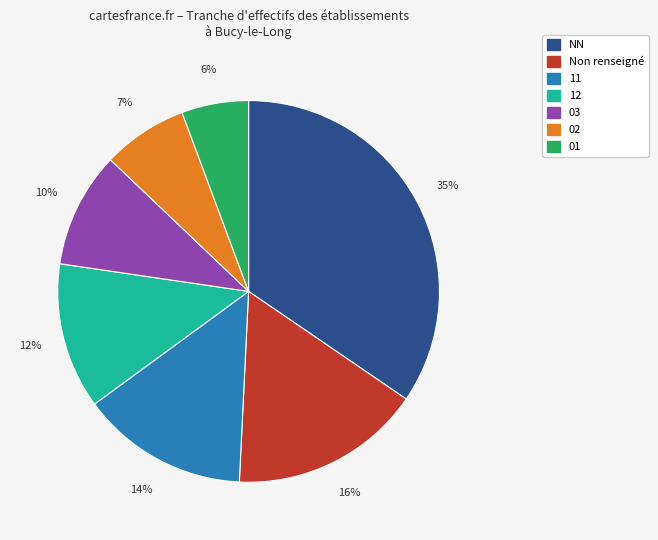

How many slices are in this pie chart?

7